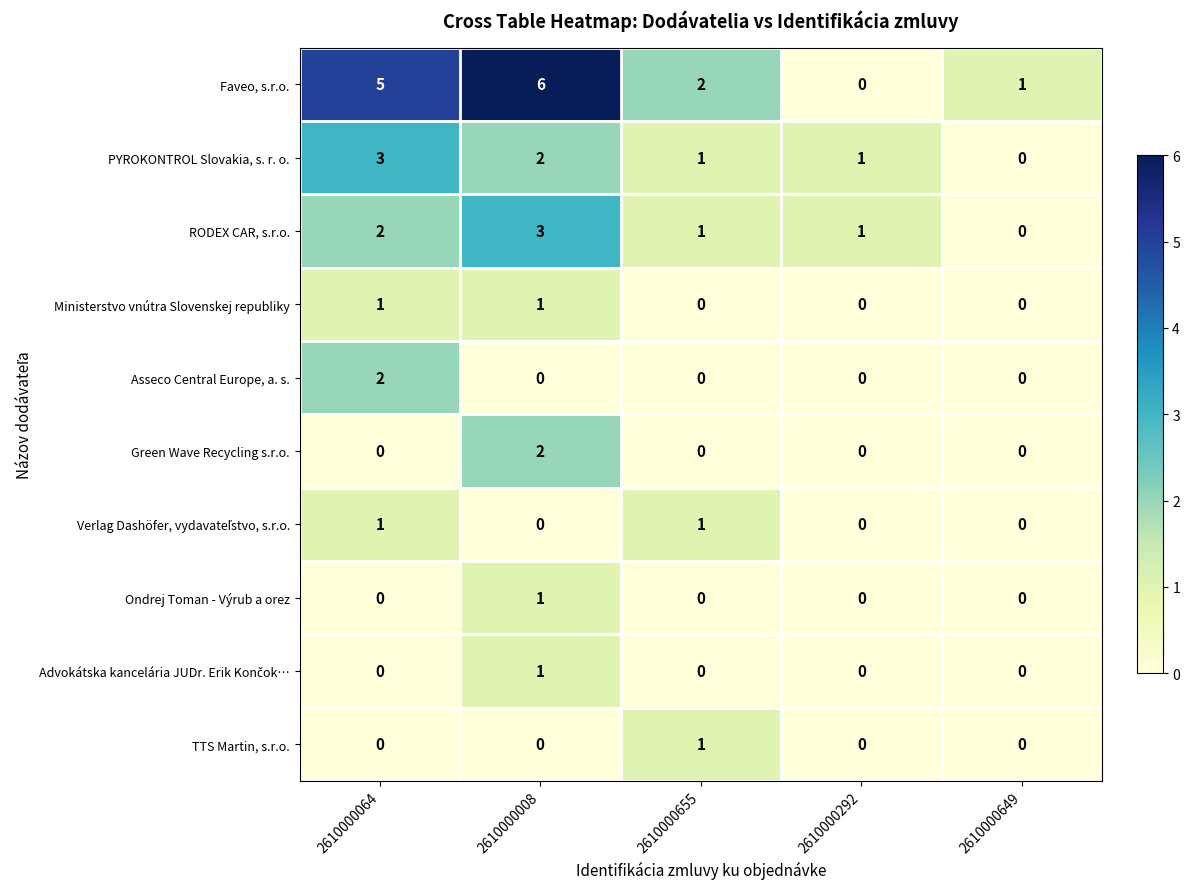

At which category is the sum across all series the highest?

2610000008